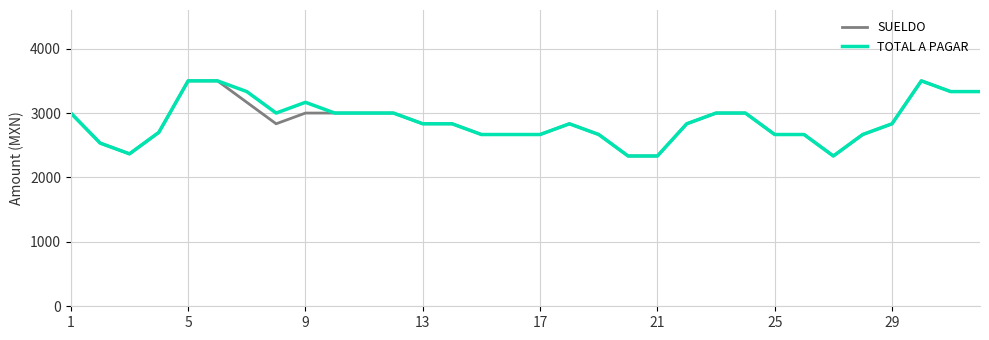

What is the lowest value of the TOTAL A PAGAR series?

2333.3